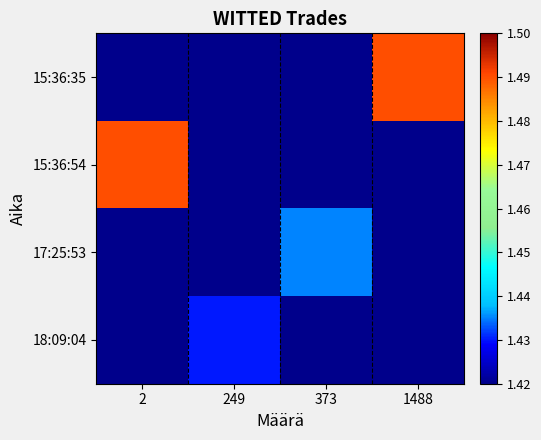

Which series has the largest total across all categories?

15:36:35